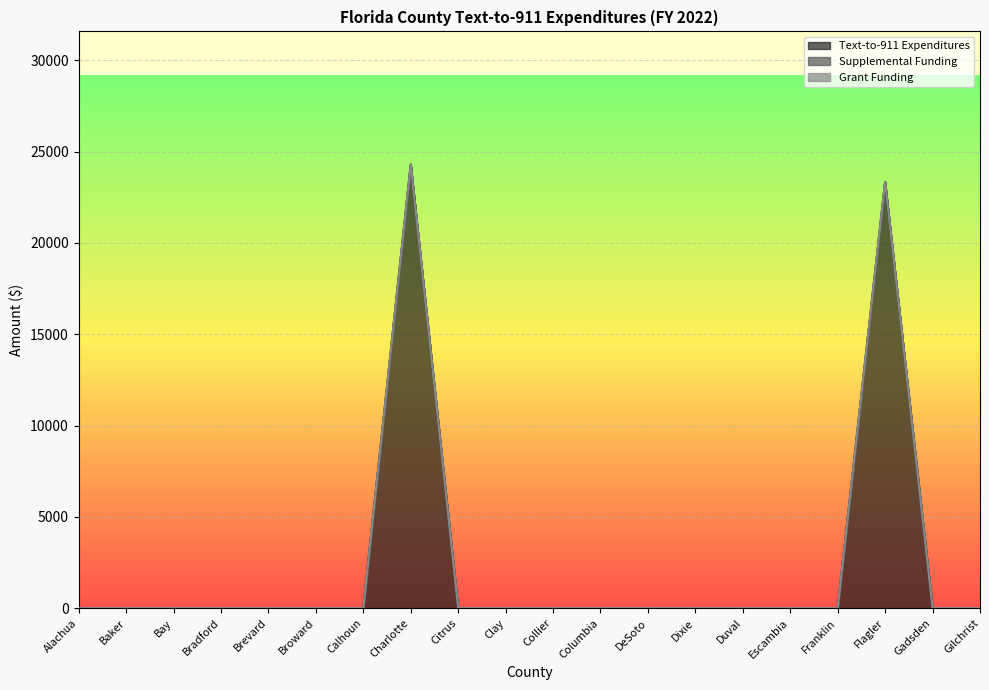

What position from the right is Calhoun?

14